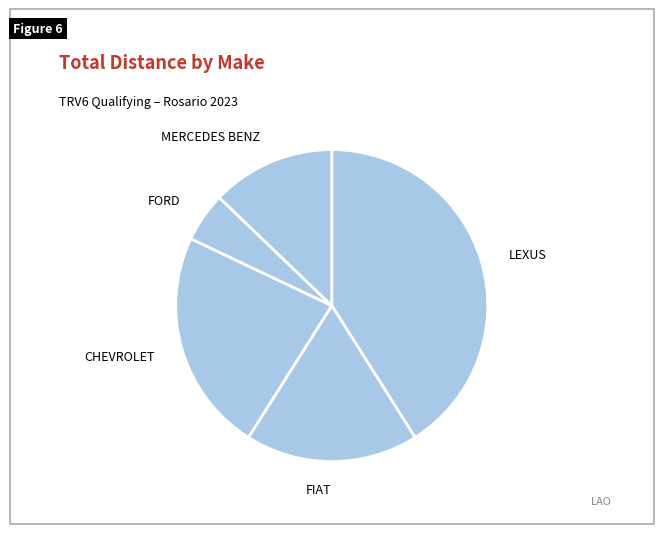

Between FORD and MERCEDES BENZ, which is larger?

MERCEDES BENZ